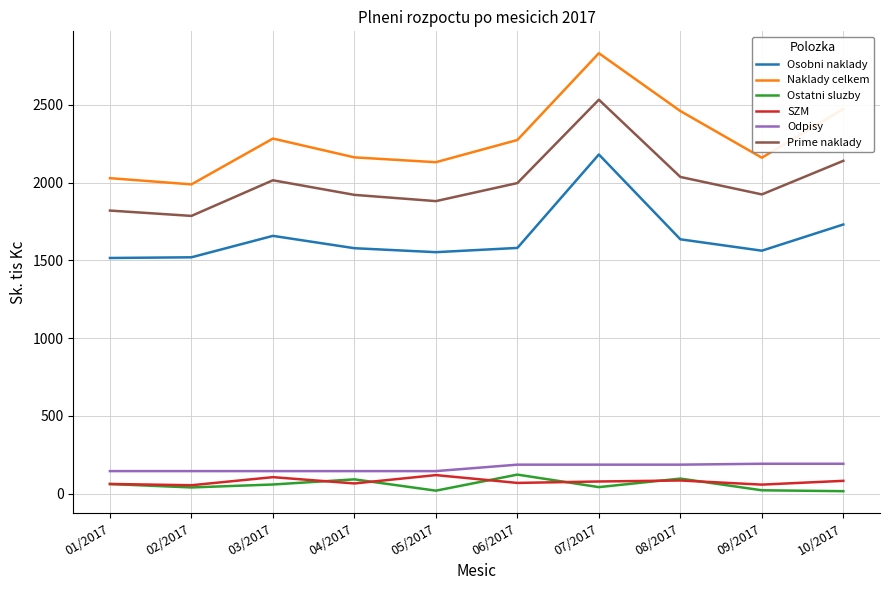

What is the difference between the maximum and minimum values in the Ostatni sluzby series?

106.7